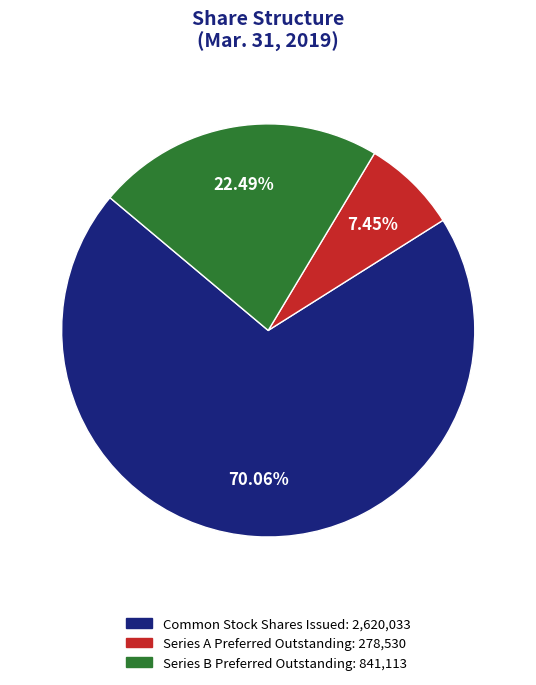

Does any single category account for the majority?

Yes